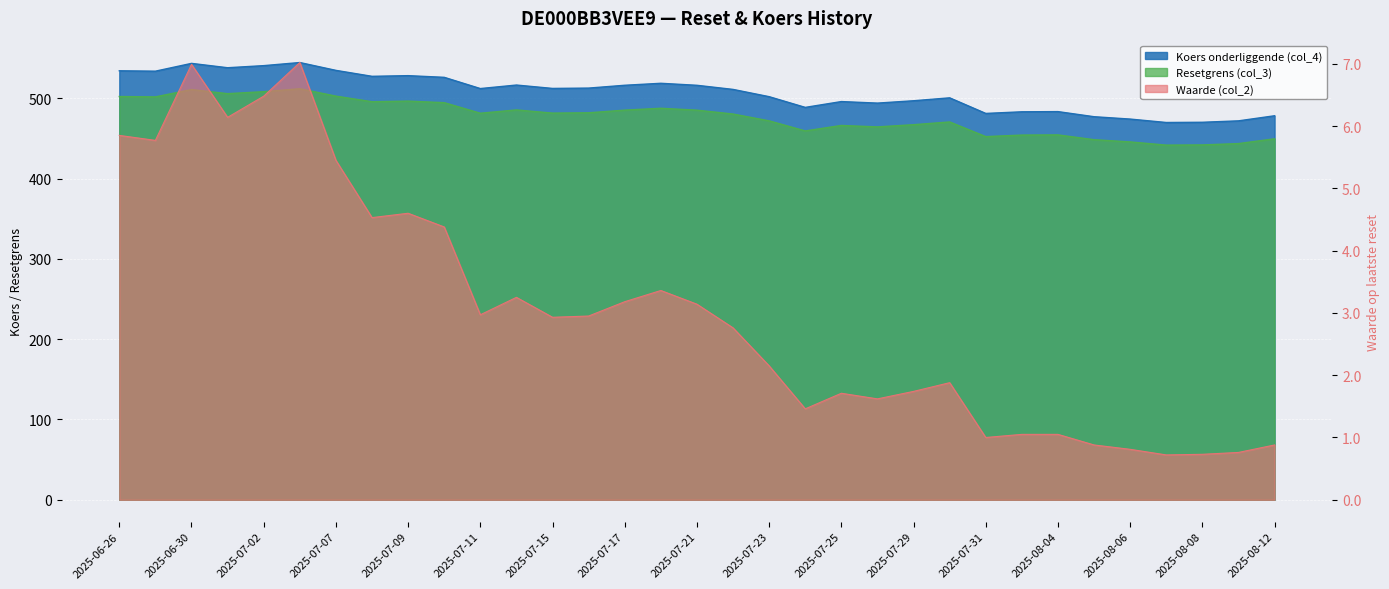

How many lines are shown in the chart?

3